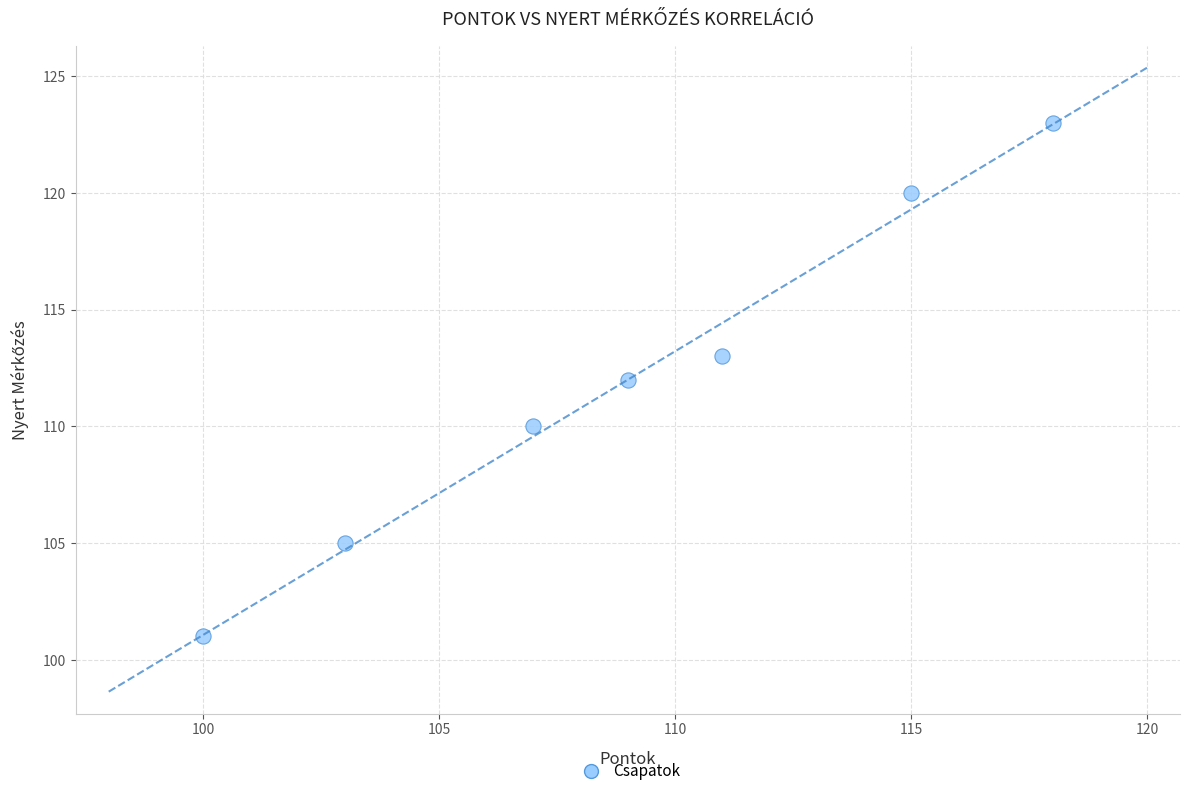

What is the range of Y values (max minus min)?

22